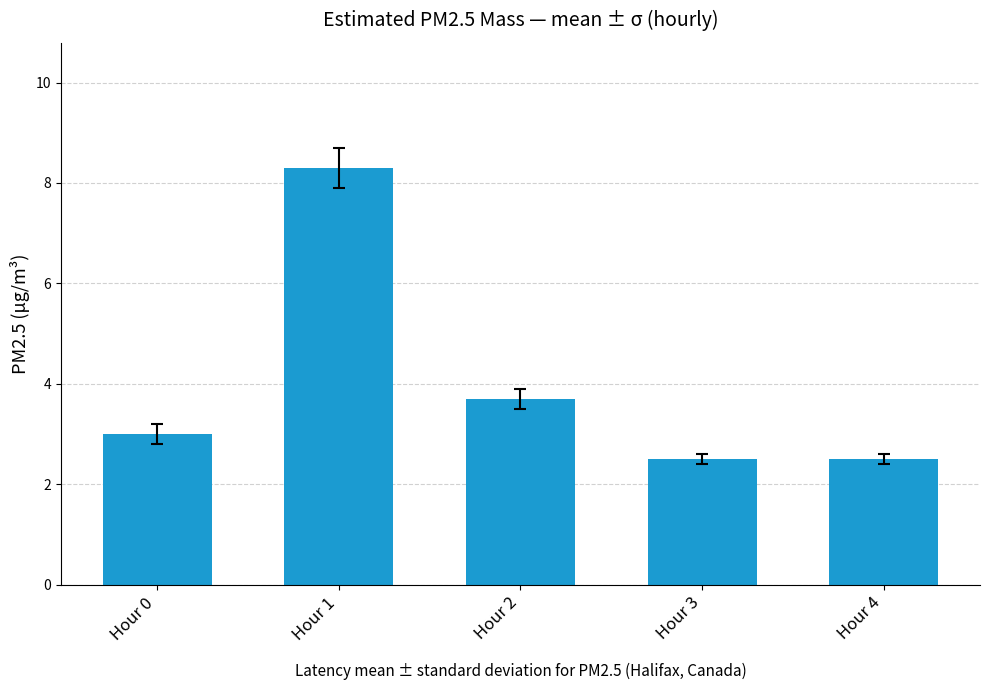

What is the value of the 4th bar from the left?

2.5